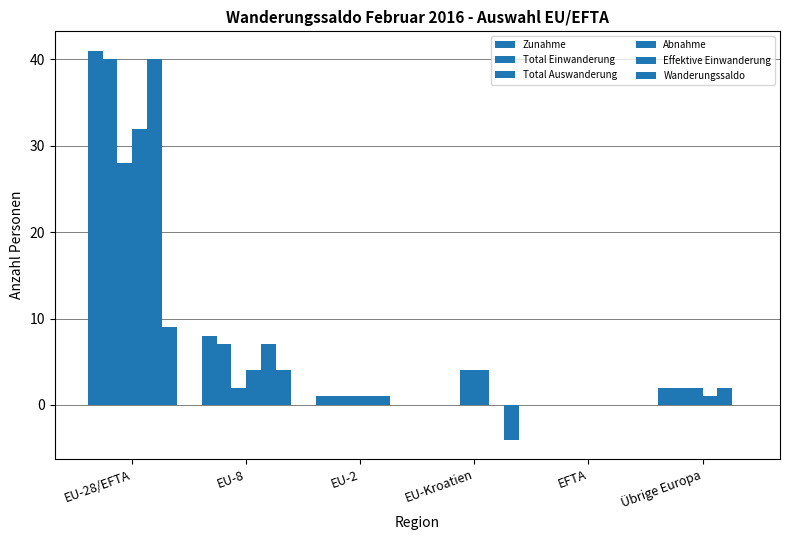

Where does the Effektive Einwanderung series first go above 2?

EU-28/EFTA